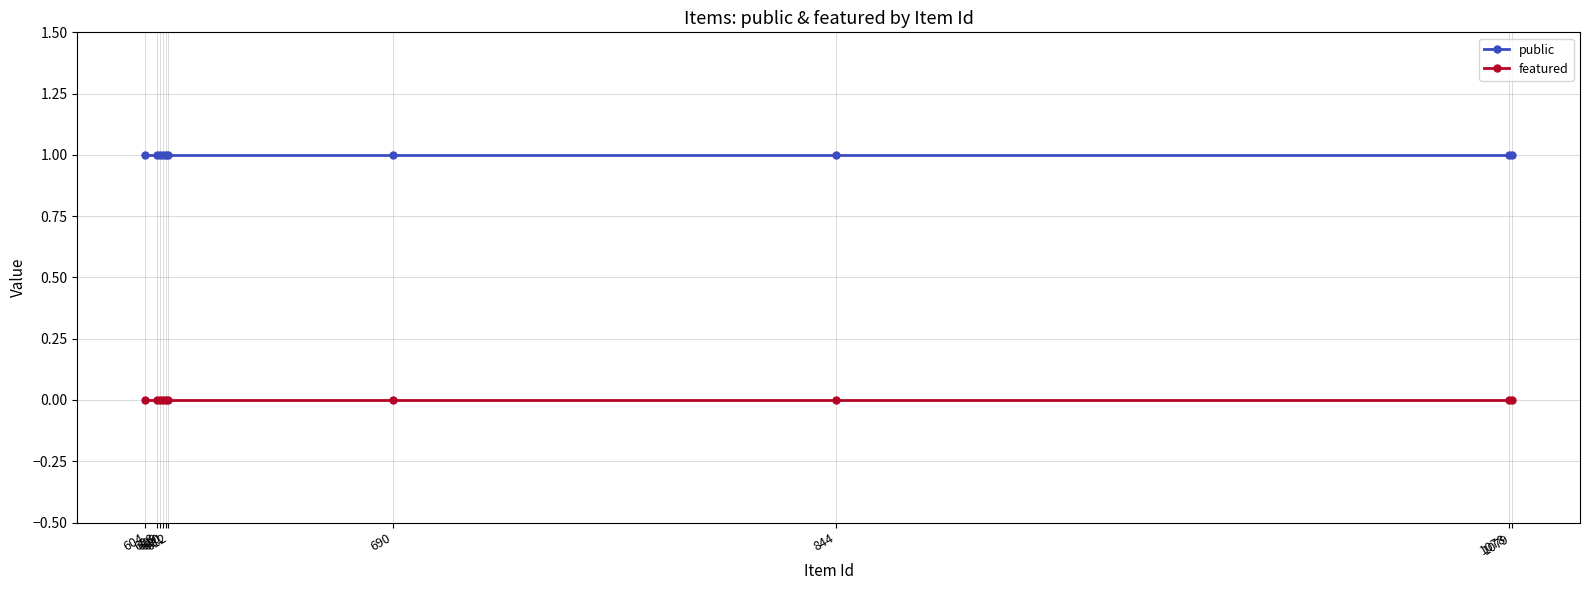

True or false: featured and public intersect in this chart.

False